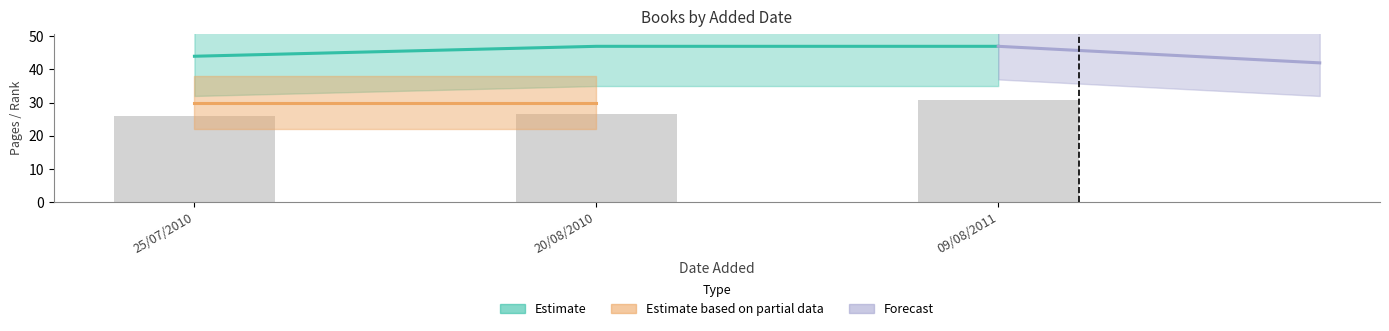

What is the label of the 2nd bar from the left?

20/08/2010